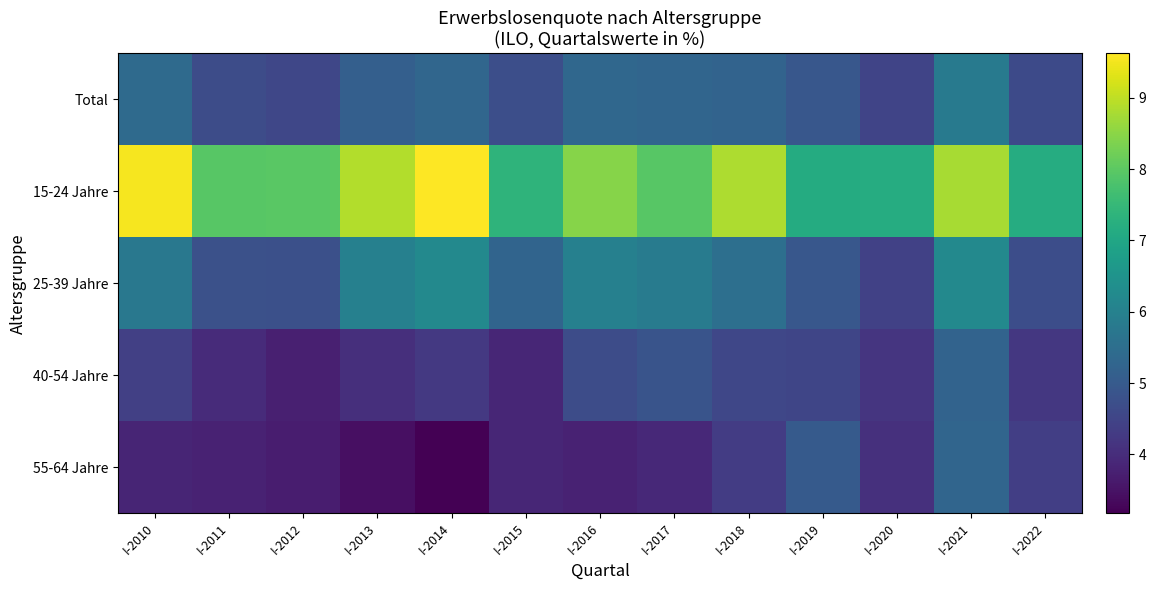

Between I-2017 and I-2012, which is larger?

I-2017